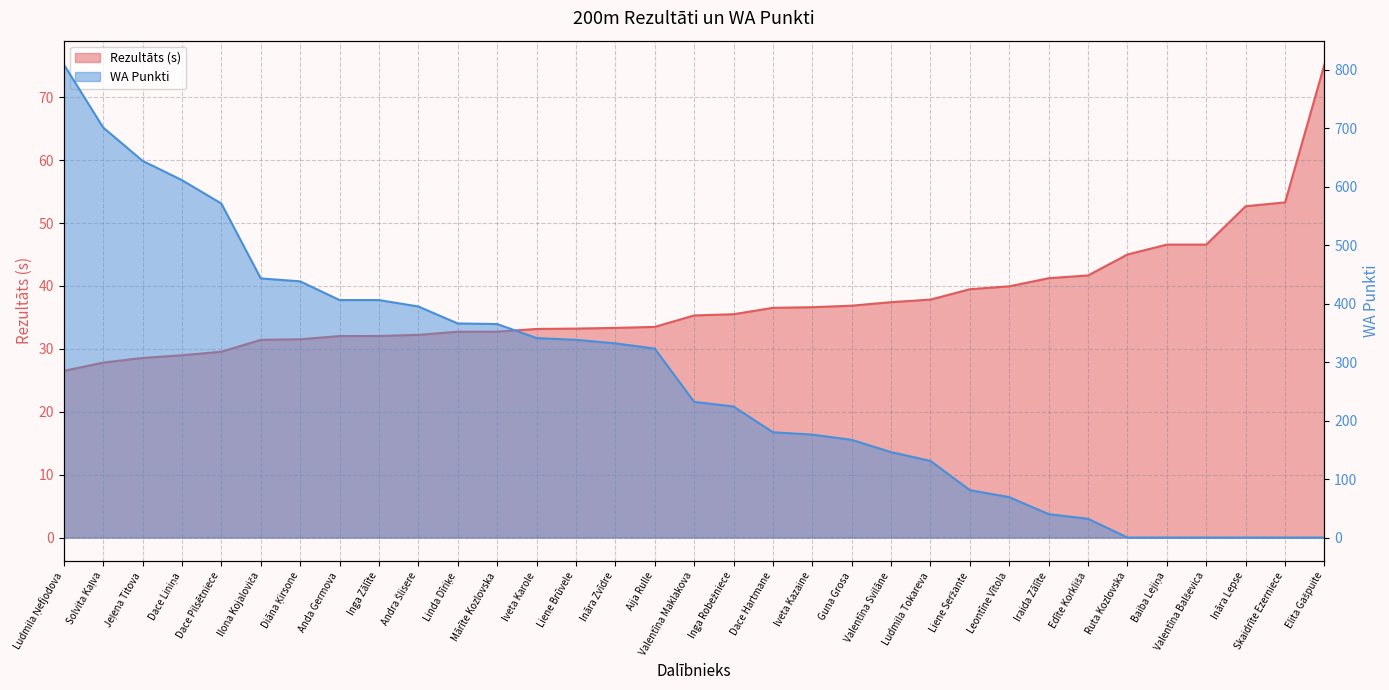

Rank the series by their maximum value, from highest to lowest.

WA, Rezultāts